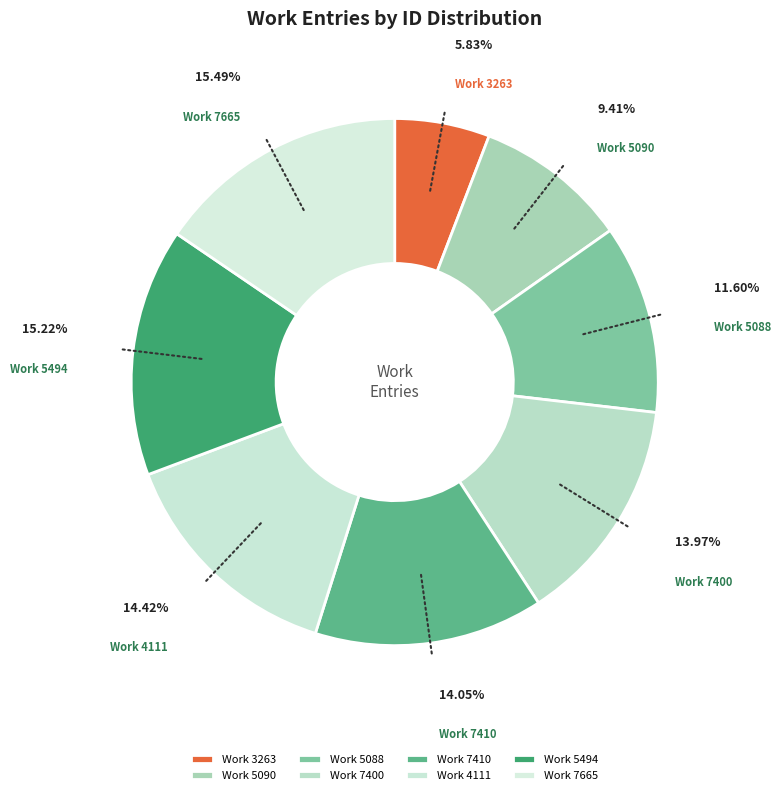

Which slice is the largest?

7665